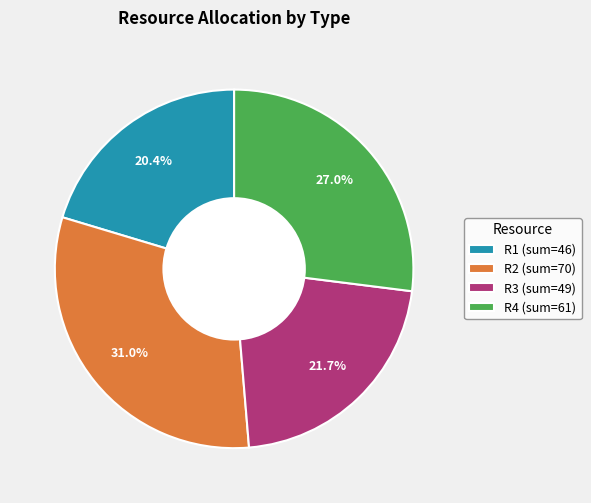

To the nearest percent, what portion does R4 represent?

27%